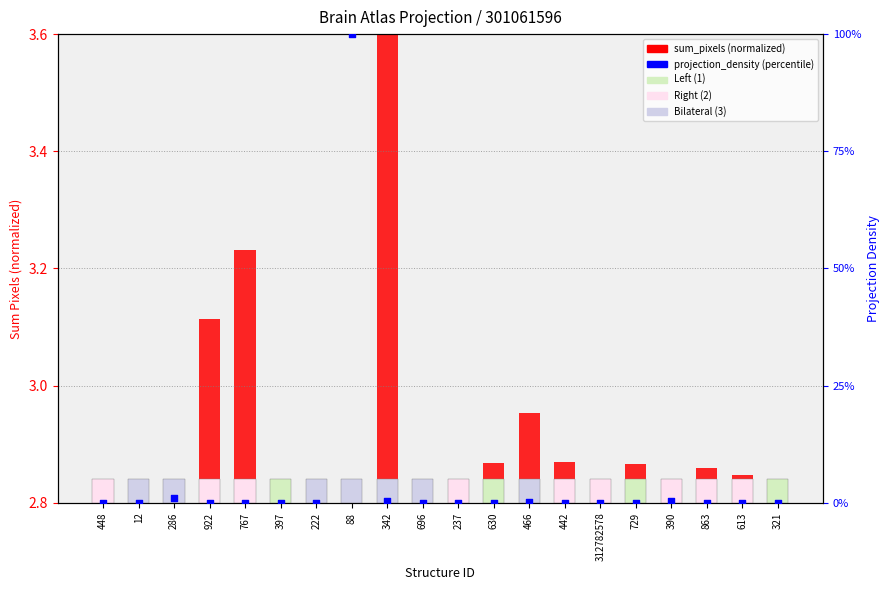

Which has a higher value, 863 or 729?

729